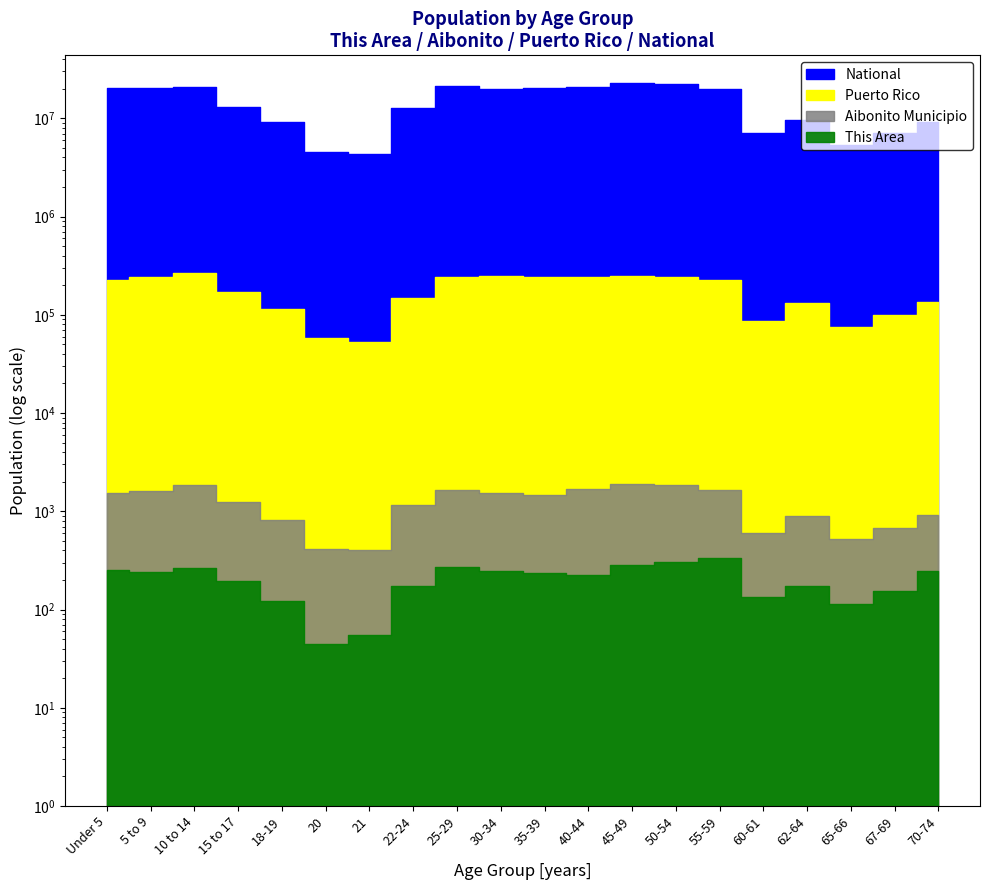

True or false: This Area has a value of 241 at 5 to 9.

True